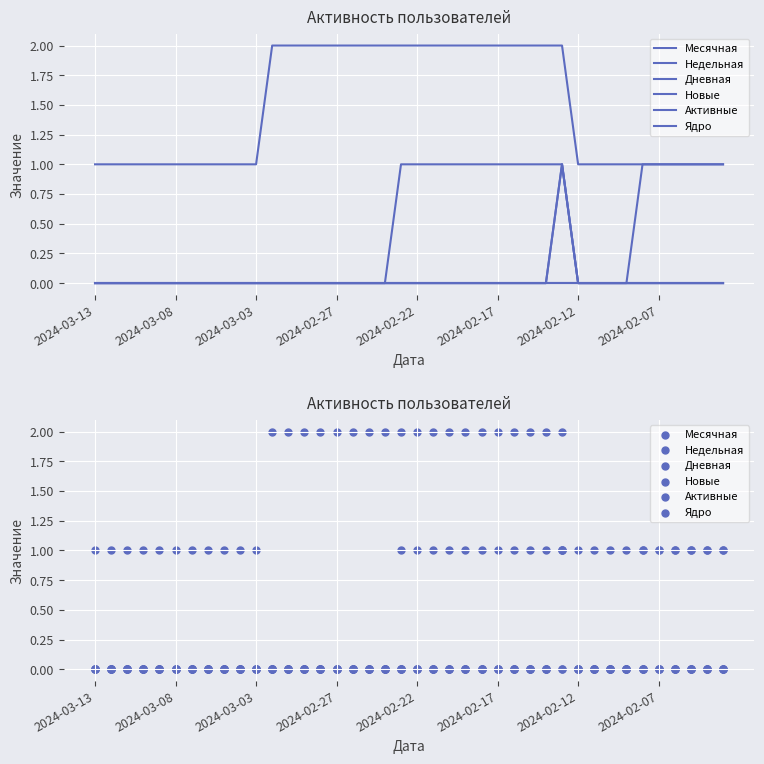

At how many categories does at least one series exceed 1?

19